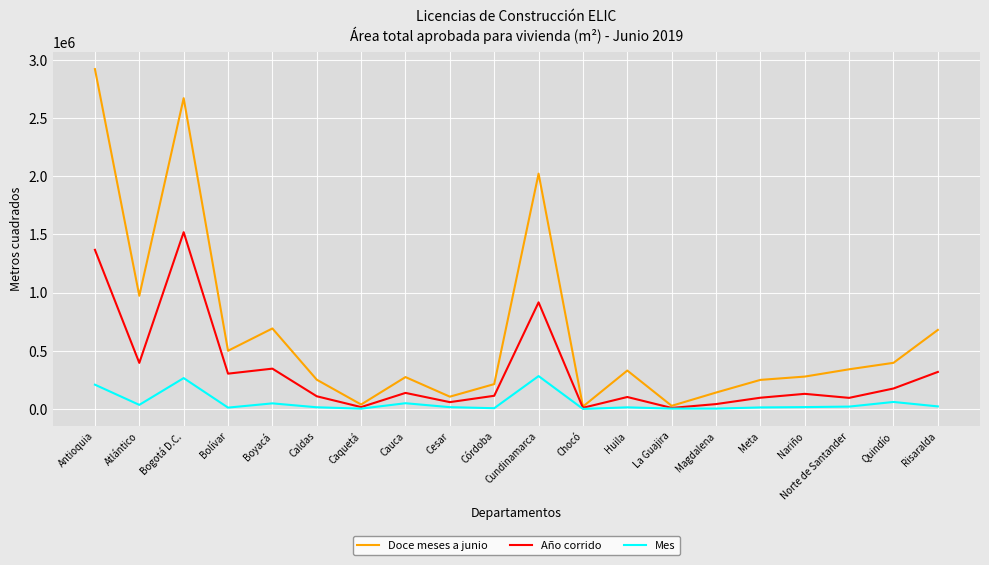

Does the chart have visible grid lines?

Yes